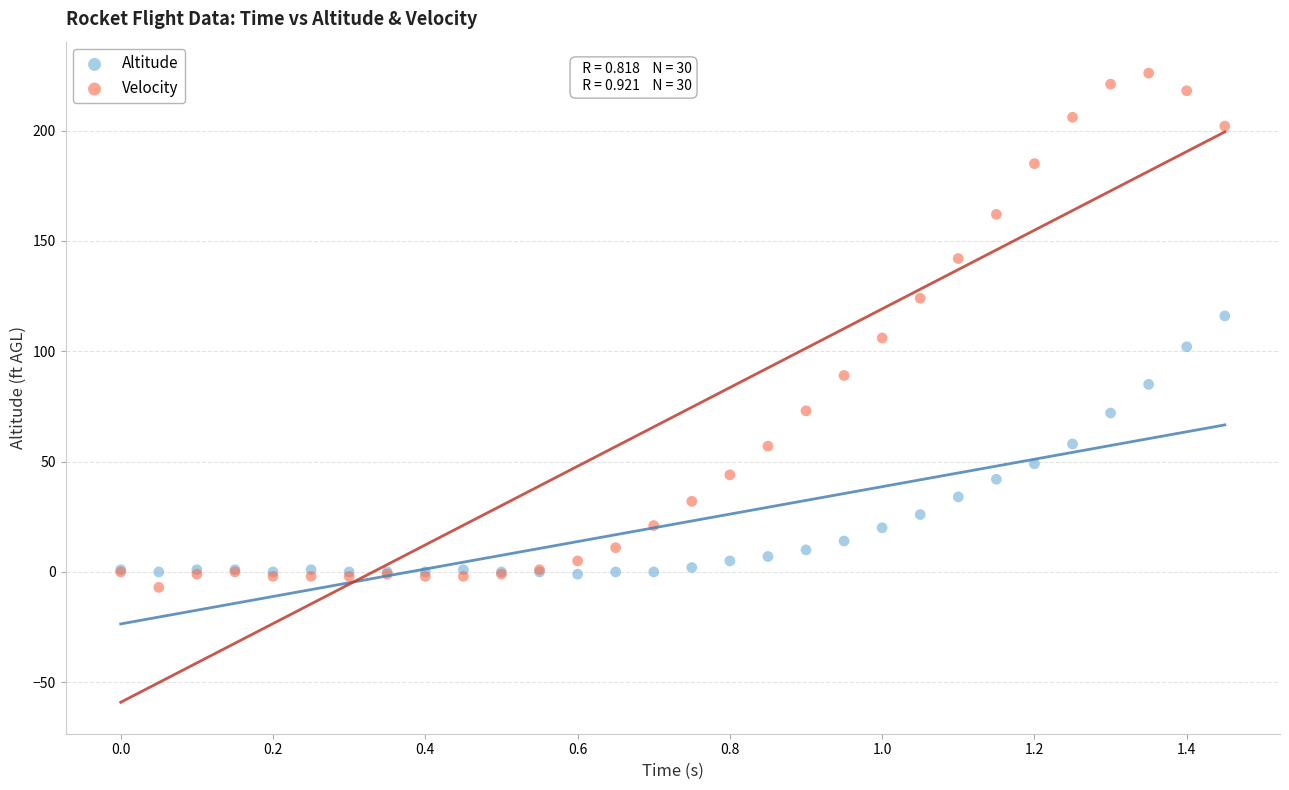

Which series contains the highest Y value?

Velocity